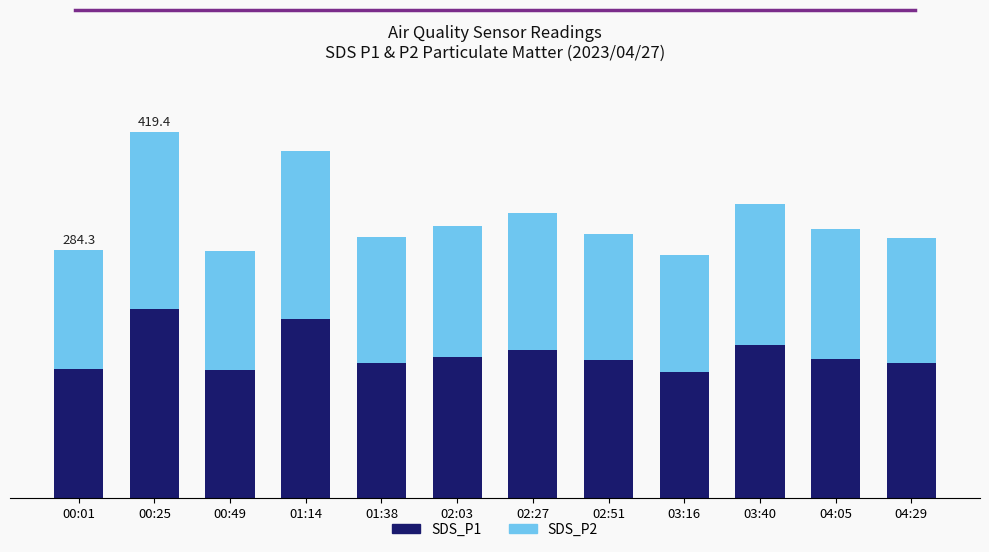

Which has a higher value, 02:03 or 03:40?

03:40